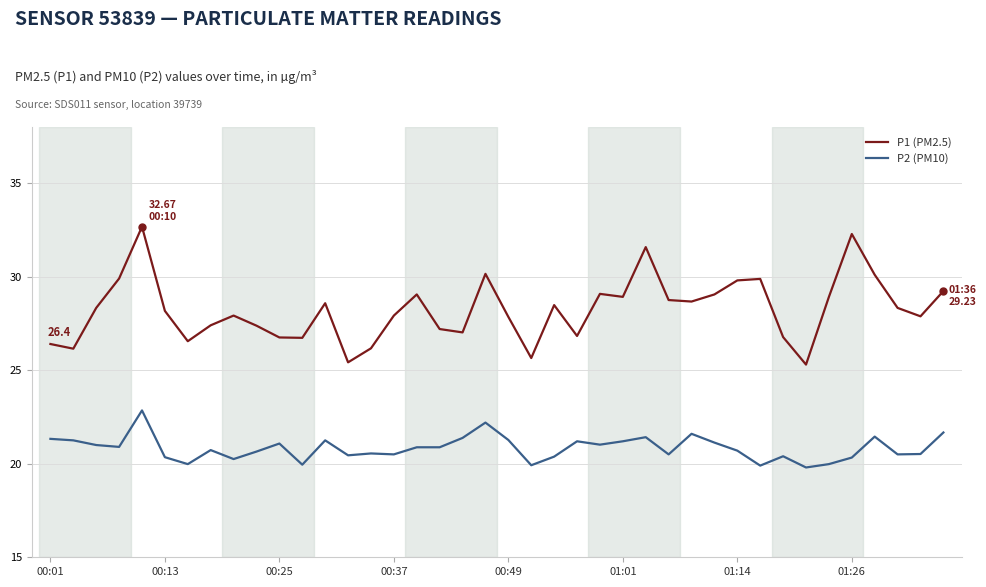

What is the difference between the maximum and minimum values in the P1 (PM2.5) series?

7.4